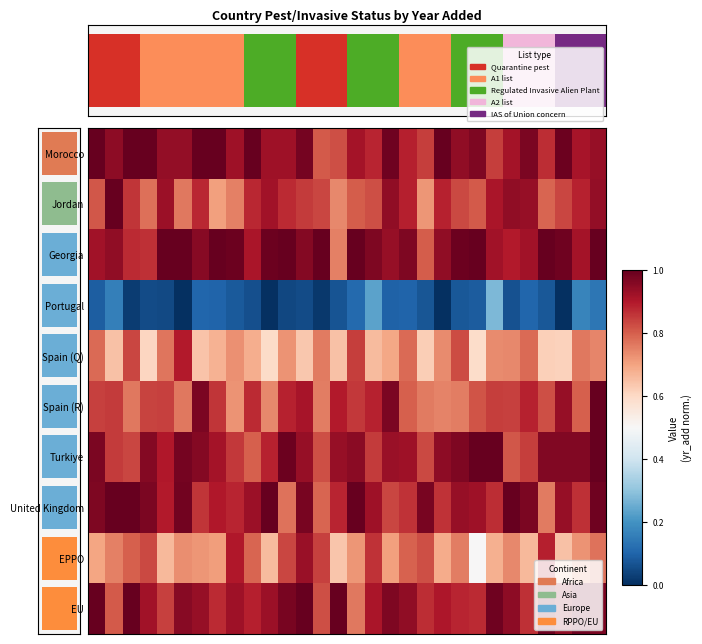

What is the difference between the maximum and minimum values in the EU series?

0.2